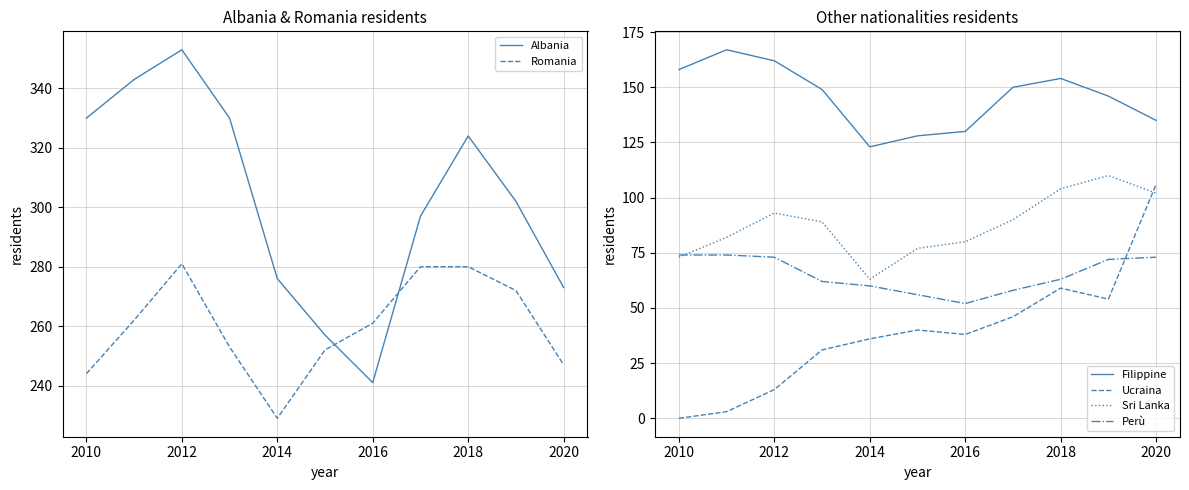

True or false: Albania and Filippine intersect in this chart.

False